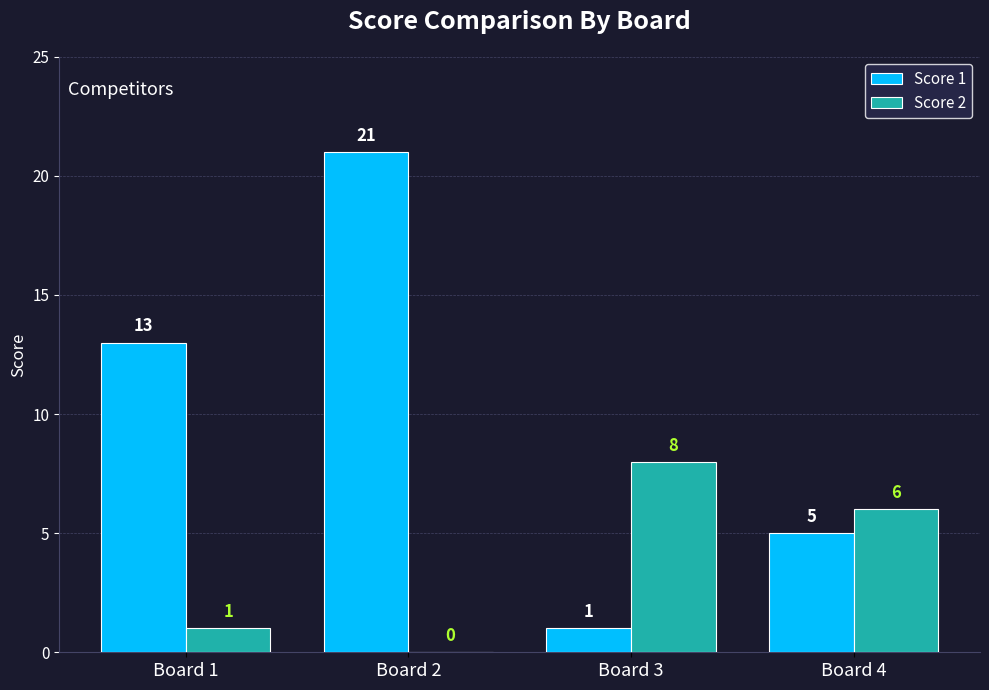

Which series changed the most between Board 1 and Board 3?

Score 1